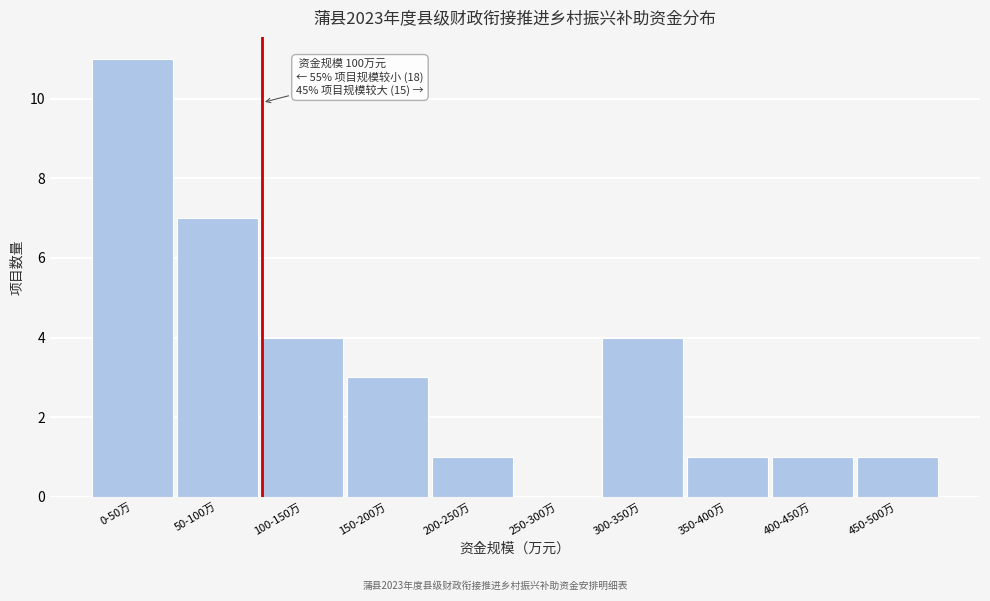

Reading left to right, extract all data points from this chart.

0-50万=11	50-100万=7	100-150万=4	150-200万=3	200-250万=1	250-300万=0	300-350万=4	350-400万=1	400-450万=1	450-500万=1